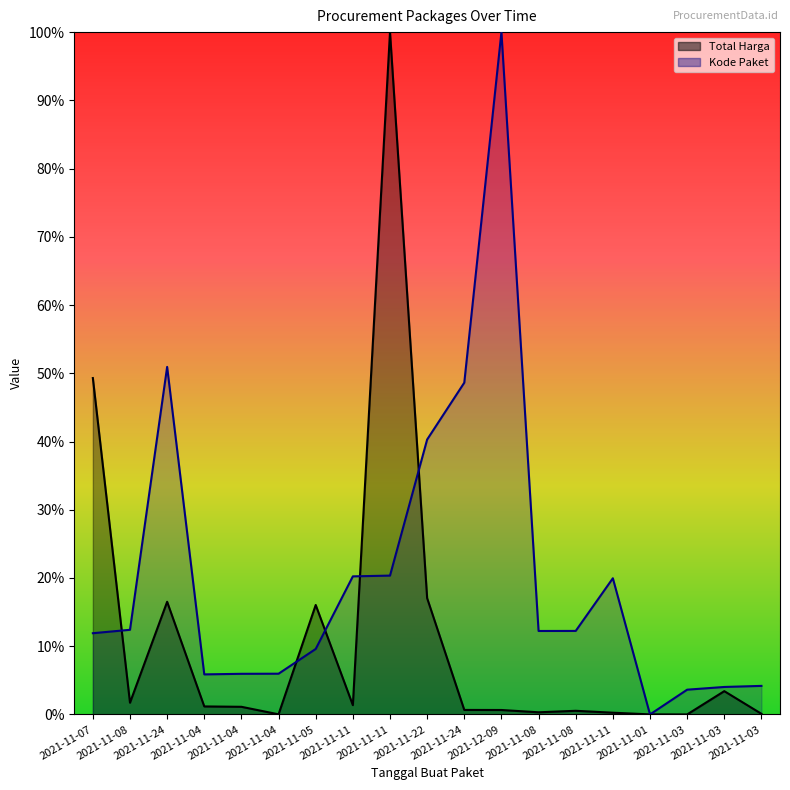

In Total Harga, how many points are higher than both neighbors (excluding endpoints)?

5